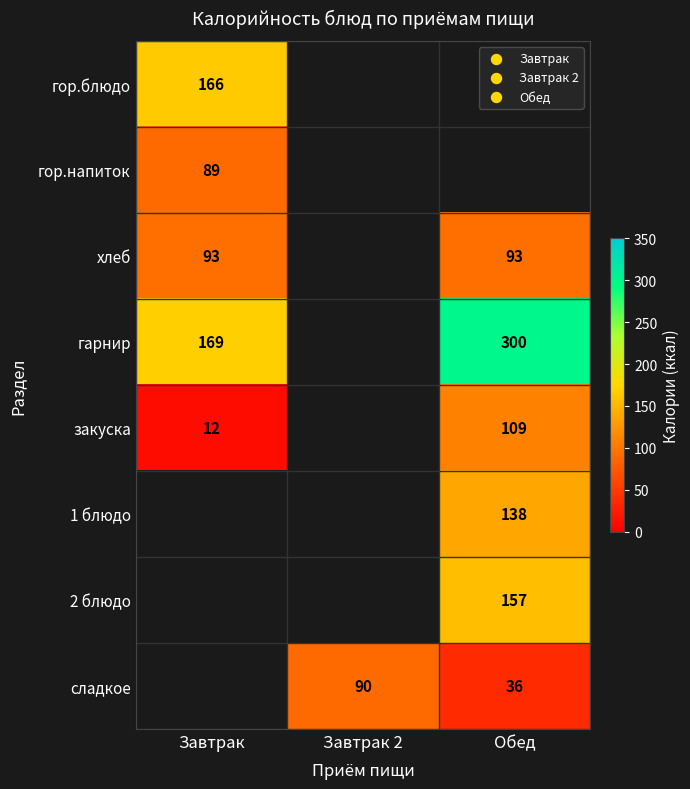

What is the greatest value displayed?

300.0